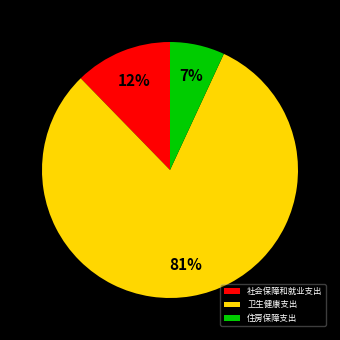

Combined, do 社会保障和就业支出 and 住房保障支出 account for over 50%?

No